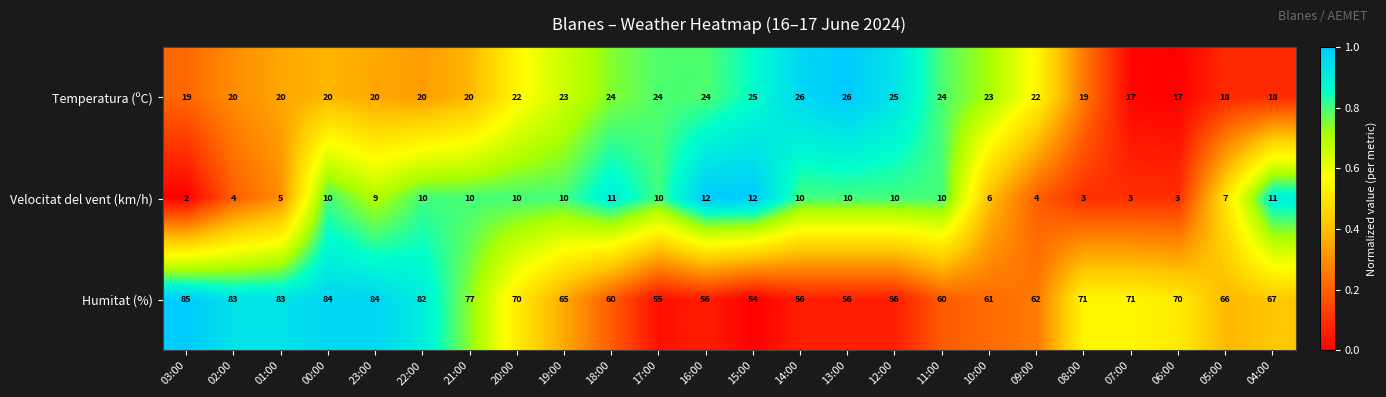

Count the number of data series in this chart.

3